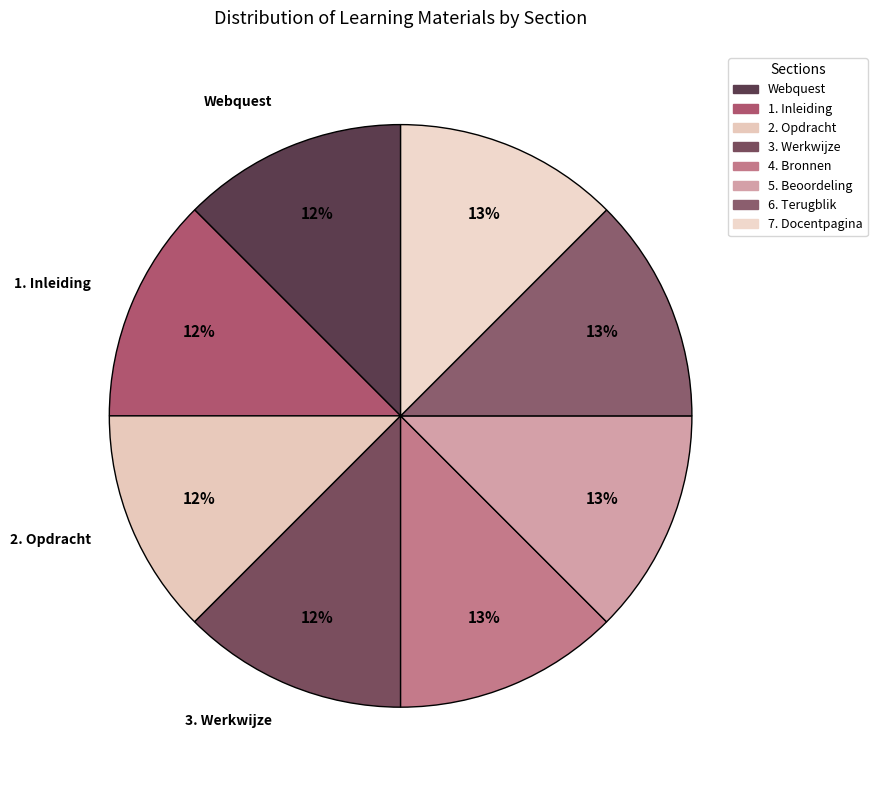

To the nearest percent, what portion does 3. Werkwijze represent?

12%